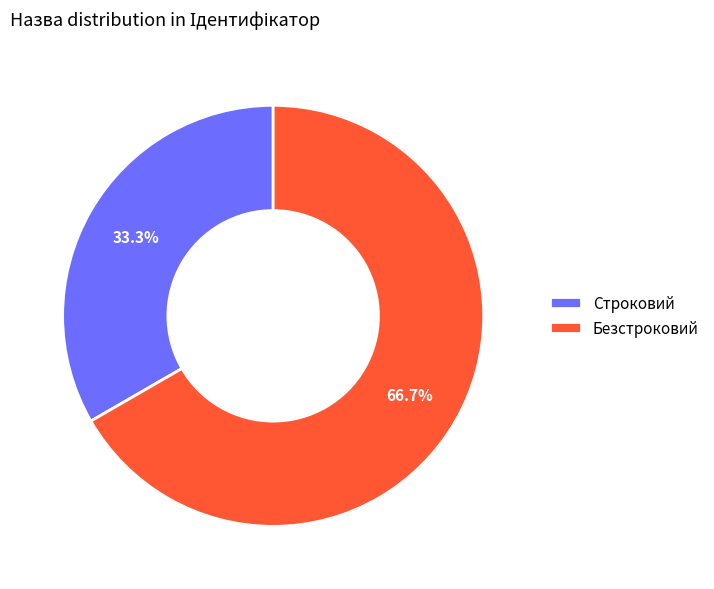

What is the ratio of the value at Строковий to the value at Безстроковий?

0.5